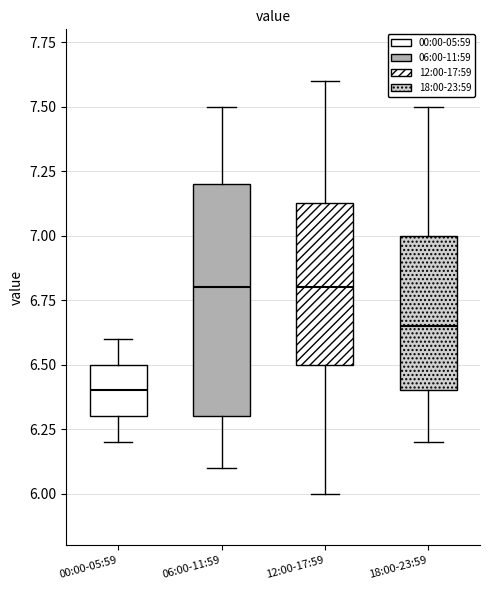

Where does the median line of the box for 00:00-05:59 sit on the y-axis? The values are not printed on the chart, so give them approximately, as read against the axis.

6.40